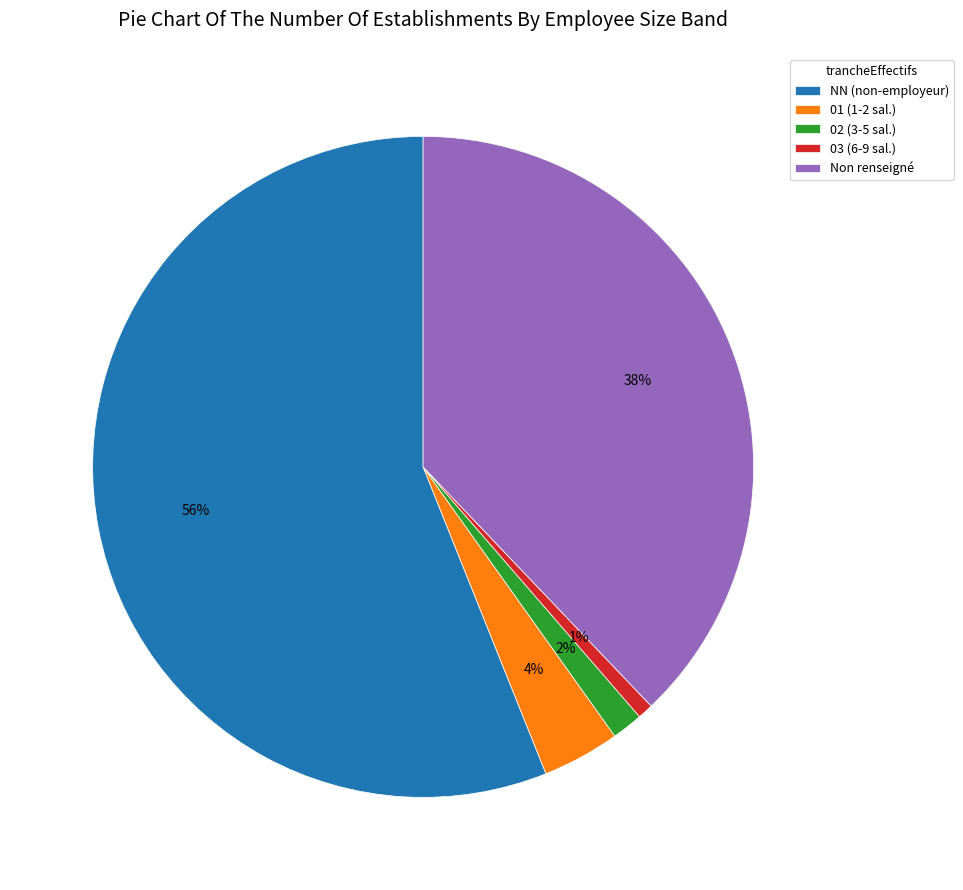

Do 01 (1-2 sal.) and 02 (3-5 sal.) together represent more than half of the pie?

No